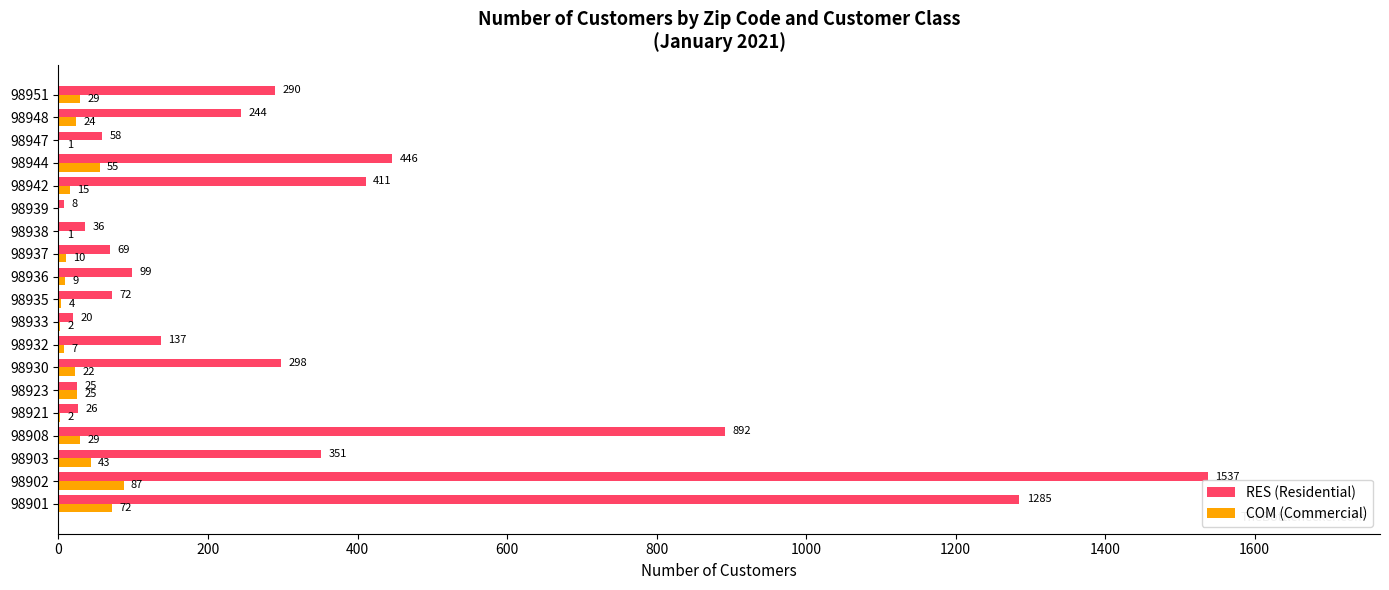

The value of RES (Residential) at 98942 is 411. True or false?

True